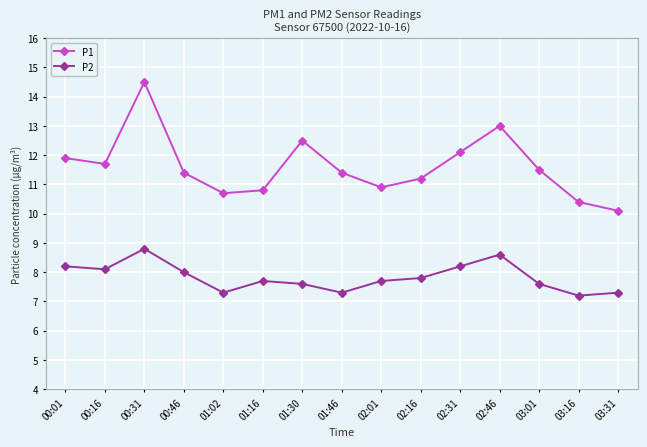

What is the sum of the P2 values at 03:01 and 02:31?

15.8